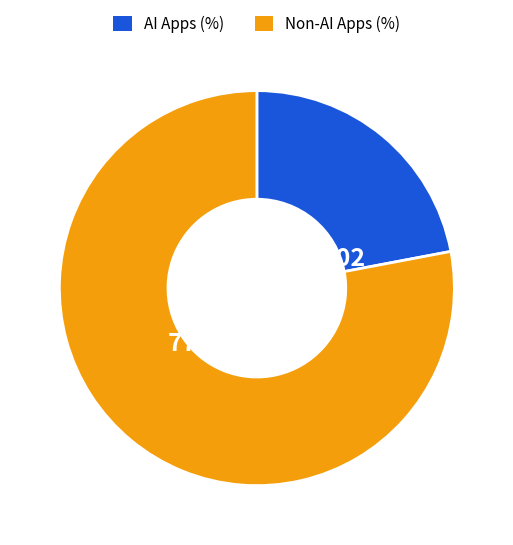

Does any single category account for the majority?

Yes